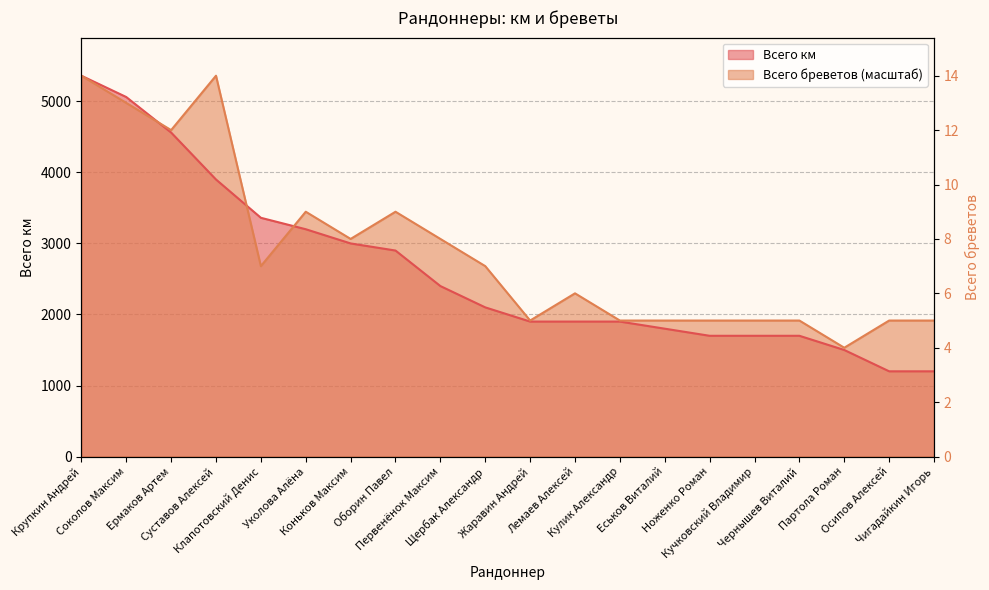

Reading left to right, what are all the values shown in this chart?

Всего км: Крупкин Андрей=5361.0	Соколов Максим=5061.0	Ермаков Артем=4561.0	Суставов Алексей=3900.0	Клапотовский Денис=3361.0	Уколова Алёна=3200.0	Коньков Максим=3000.0	Оборин Павел=2900.0	Первенёнок Максим=2400.0	Щербак Александр=2100.0	Жаравин Андрей=1900.0	Лемаев Алексей=1900.0	Кулик Александр=1900.0	Еськов Виталий=1800.0	Ноженко Роман=1700.0	Кучковский Владимир=1700.0	Чернышев Виталий=1700.0	Партола Роман=1500.0	Осипов Алексей=1200.0	Чигадайкин Игорь=1200.0
Всего бреветов: Крупкин Андрей=5361.0	Соколов Максим=4978.1	Ермаков Артем=4595.1	Суставов Алексей=5361.0	Клапотовский Денис=2680.5	Уколова Алёна=3446.4	Коньков Максим=3063.4	Оборин Павел=3446.4	Первенёнок Максим=3063.4	Щербак Александр=2680.5	Жаравин Андрей=1914.6	Лемаев Алексей=2297.6	Кулик Александр=1914.6	Еськов Виталий=1914.6	Ноженко Роман=1914.6	Кучковский Владимир=1914.6	Чернышев Виталий=1914.6	Партола Роман=1531.7	Осипов Алексей=1914.6	Чигадайкин Игорь=1914.6